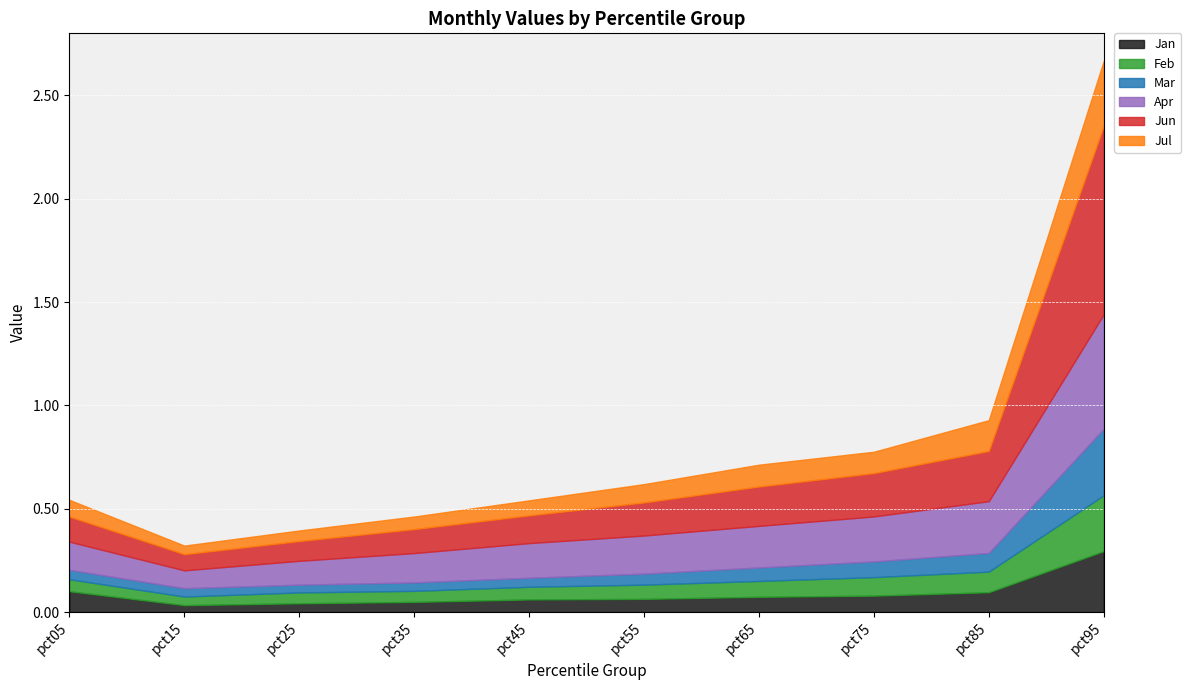

True or false: Jul and Apr cross at least once.

False